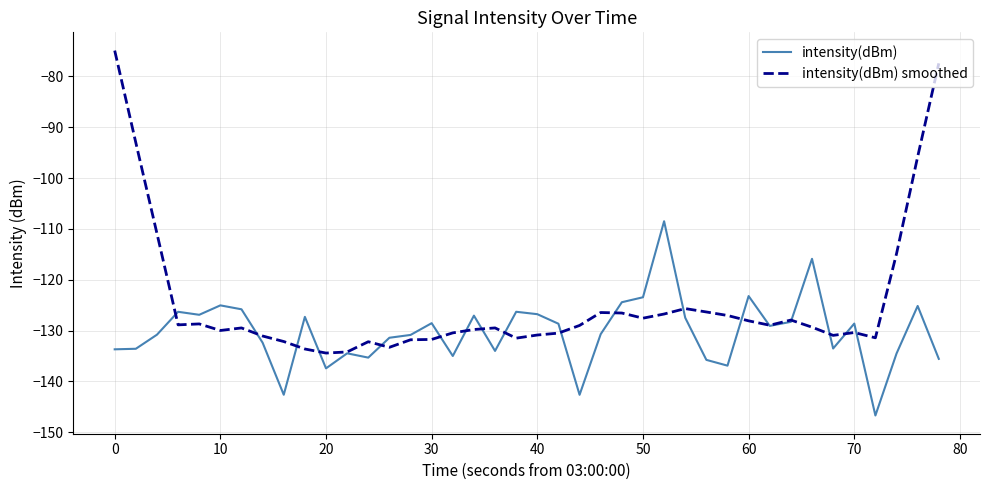

What is the minimum value for intensity(dBm) smoothed?

-134.4